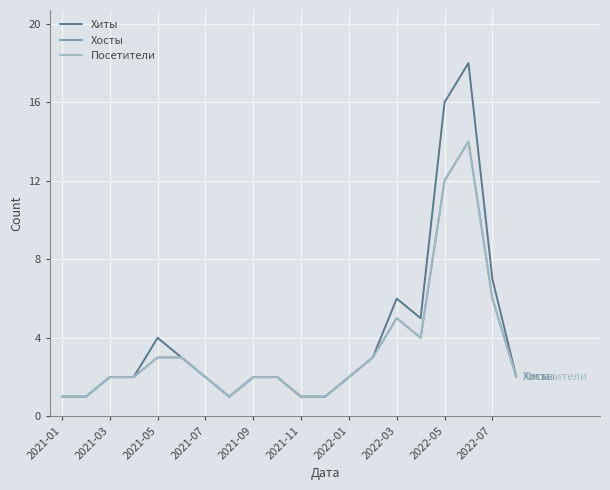

Is this an area chart (filled region under the line)?

No